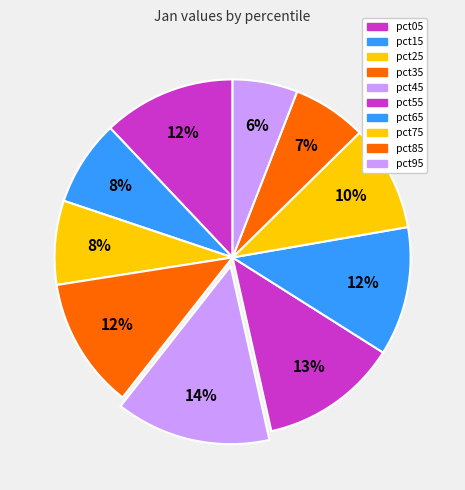

How many segments does this pie chart have?

10